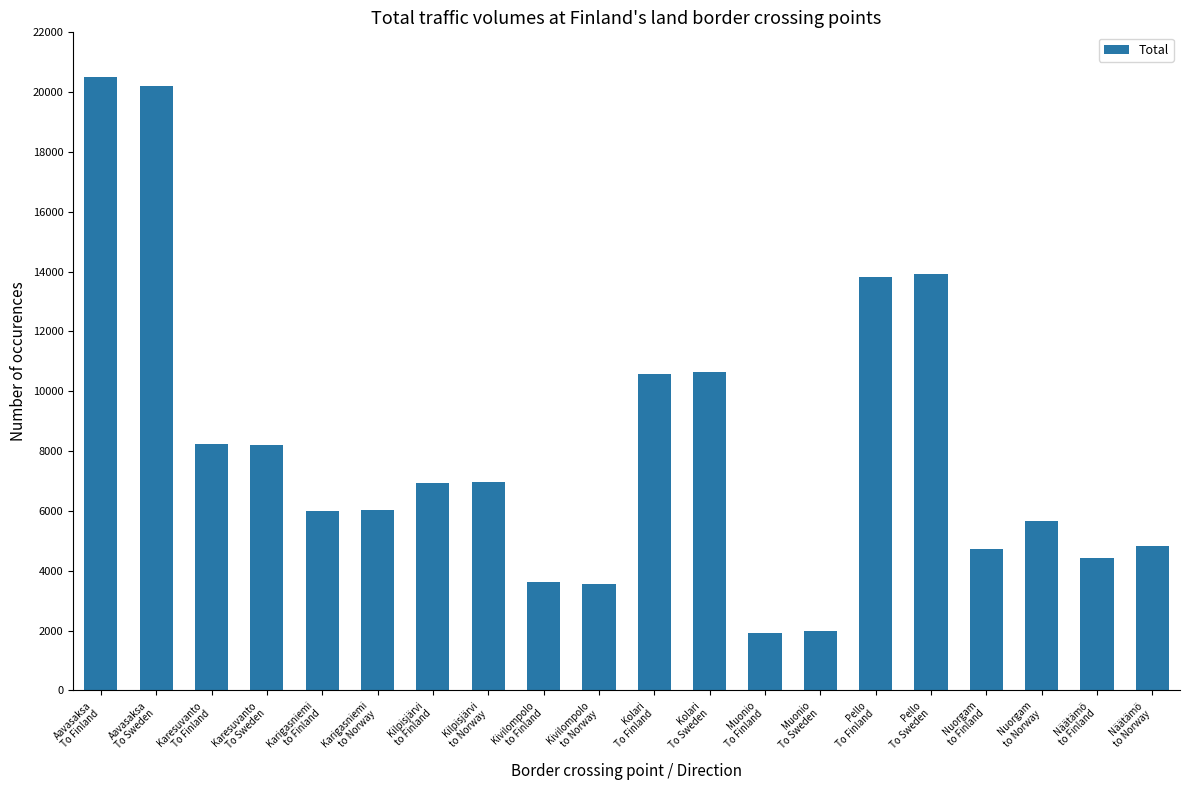

What is the sum of all values?

162873